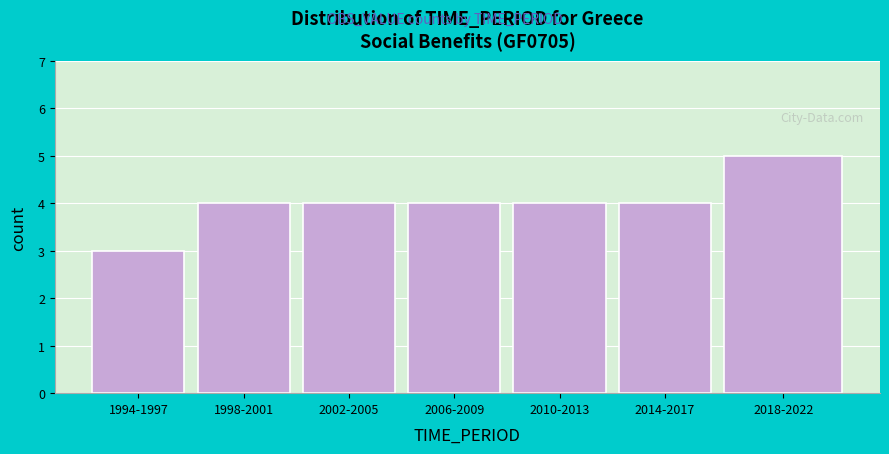

Reading left to right, transcribe all the data shown in this chart.

1994-1997=3	1998-2001=4	2002-2005=4	2006-2009=4	2010-2013=4	2014-2017=4	2018-2022=5